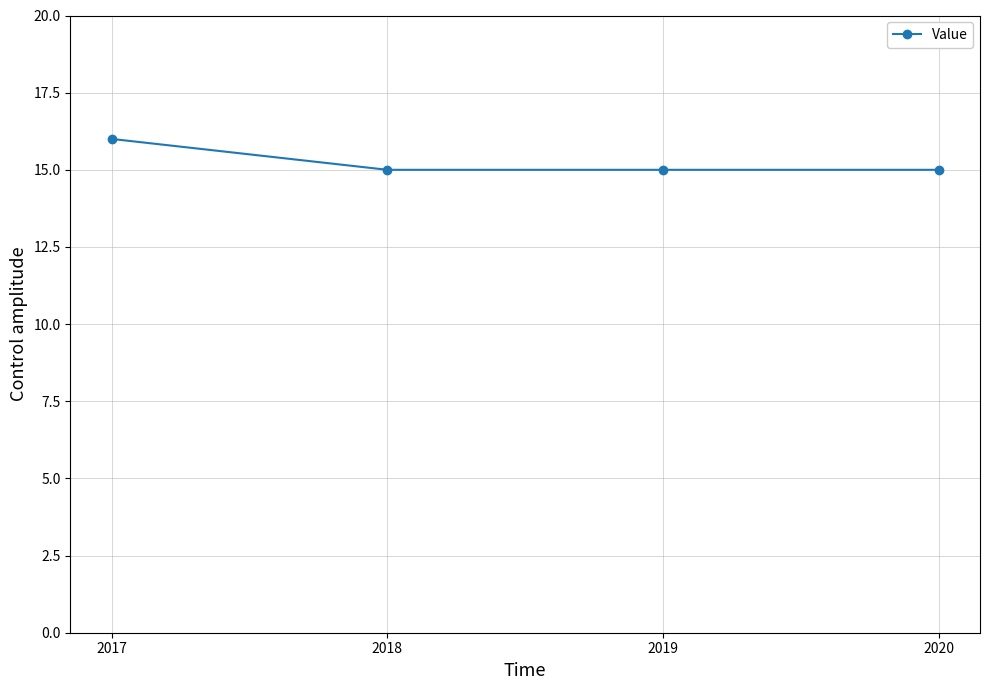

What is the difference between the maximum and minimum values?

1